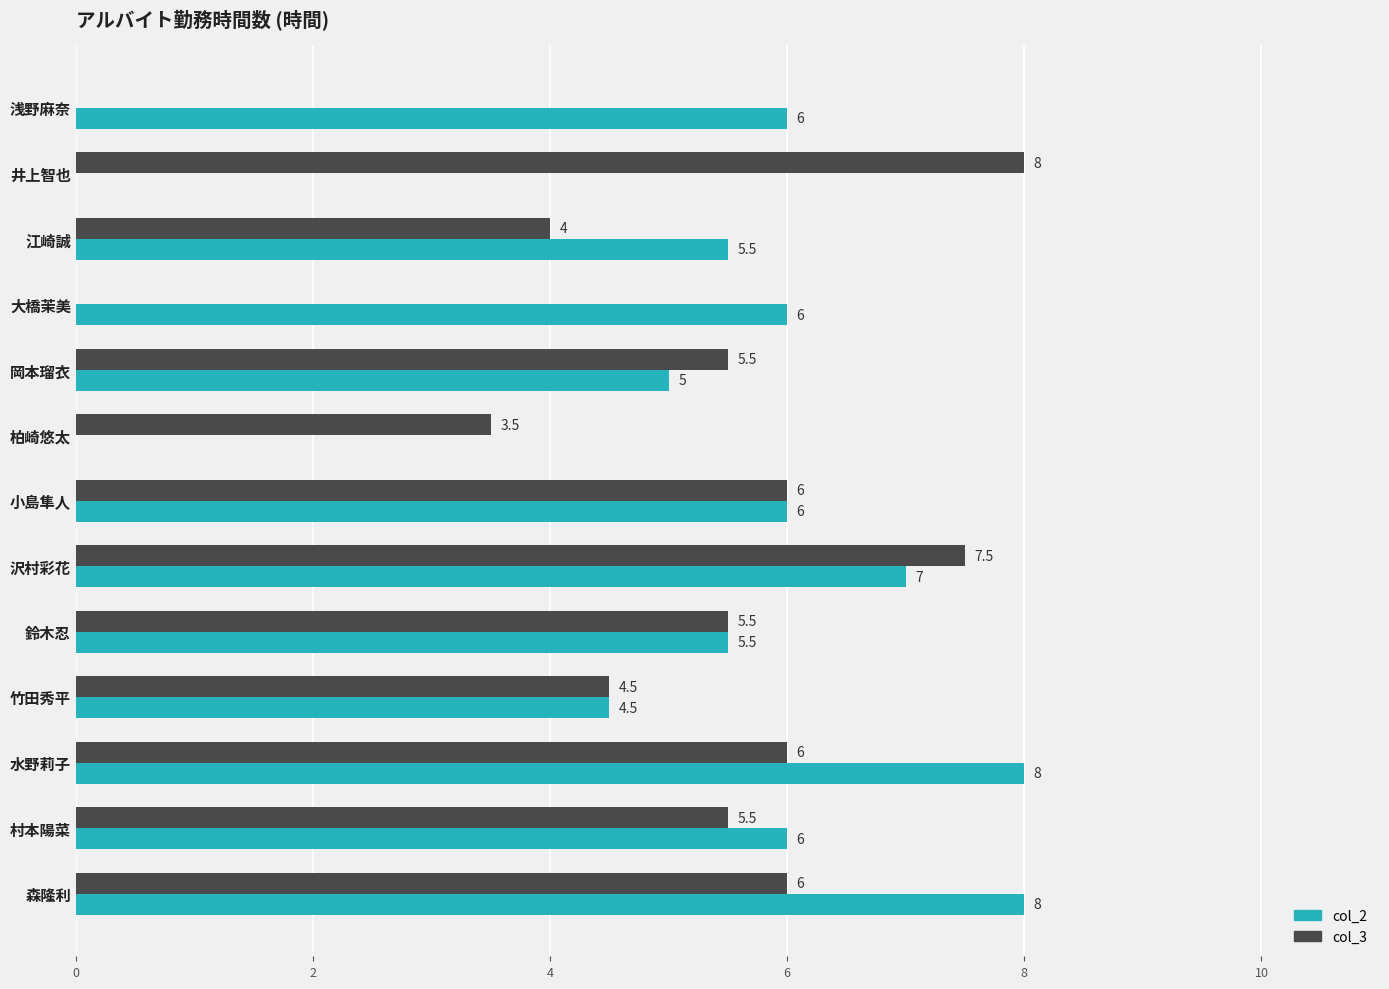

Is it true that col_2 equals 3.0 at 柏崎悠太?

False